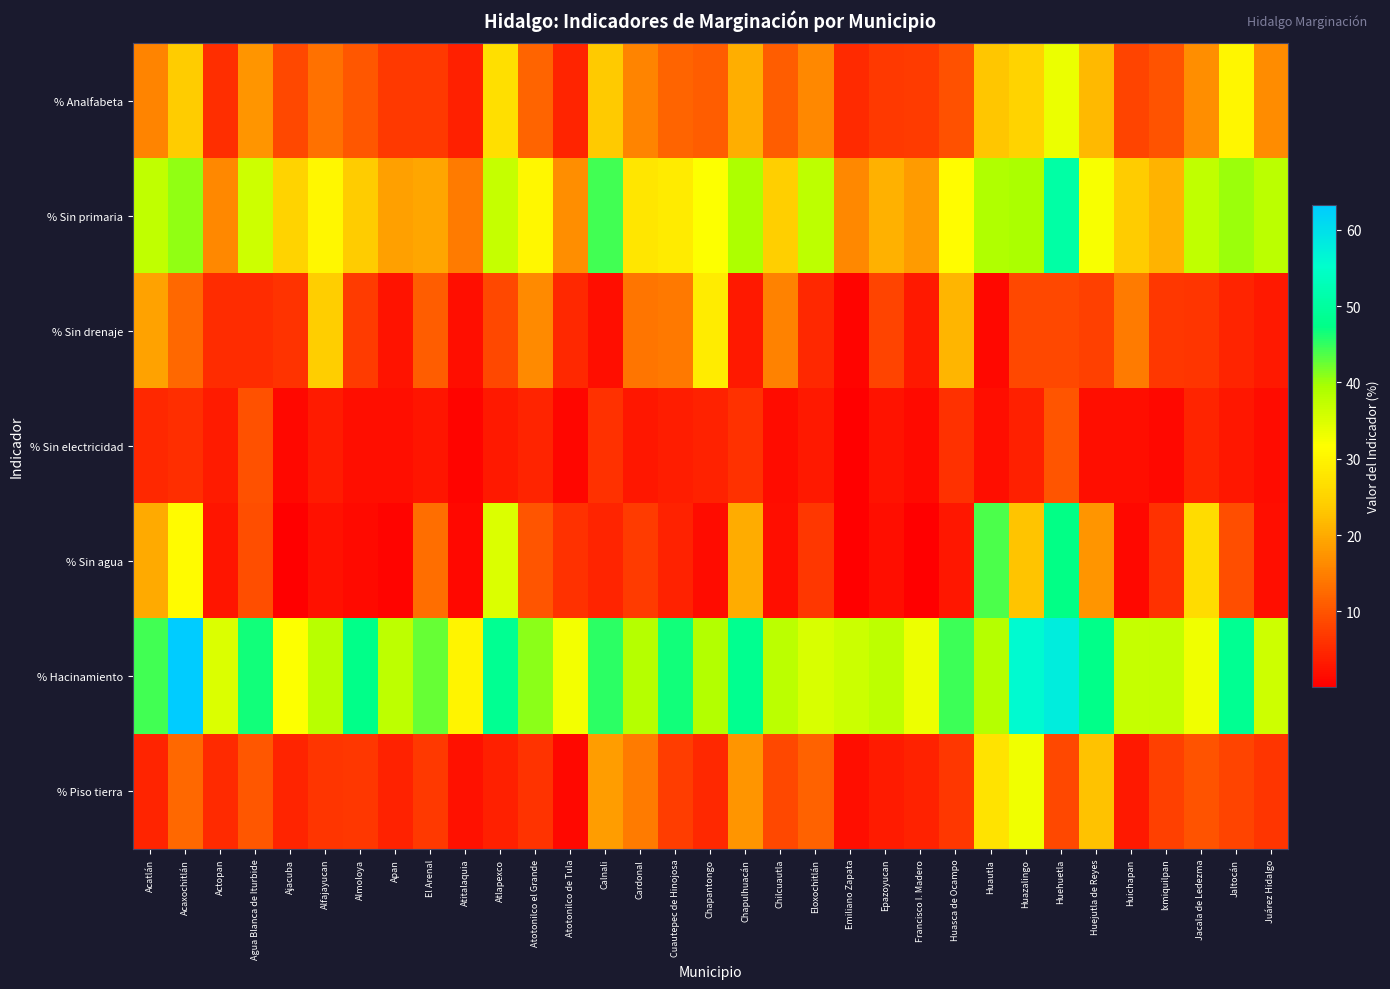

Count the number of categories in the chart.

33